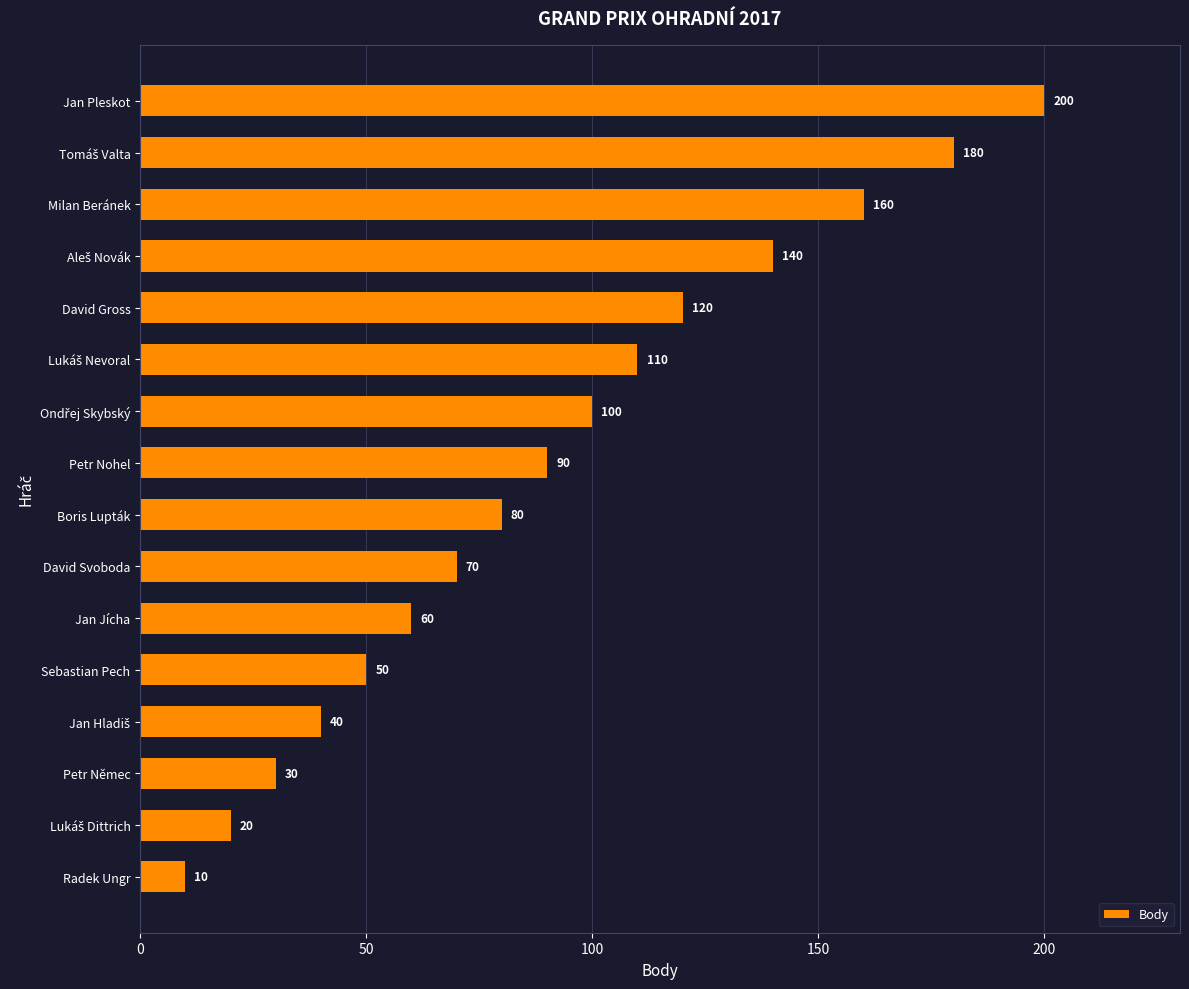

Is it true that the value at Boris Lupták is 80?

True